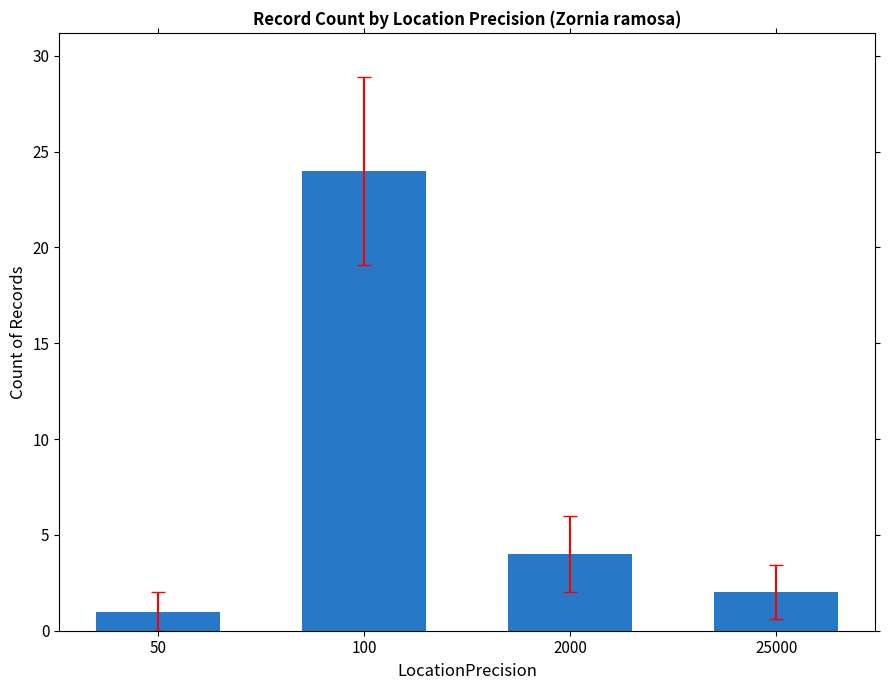

How many values are below 4?

2